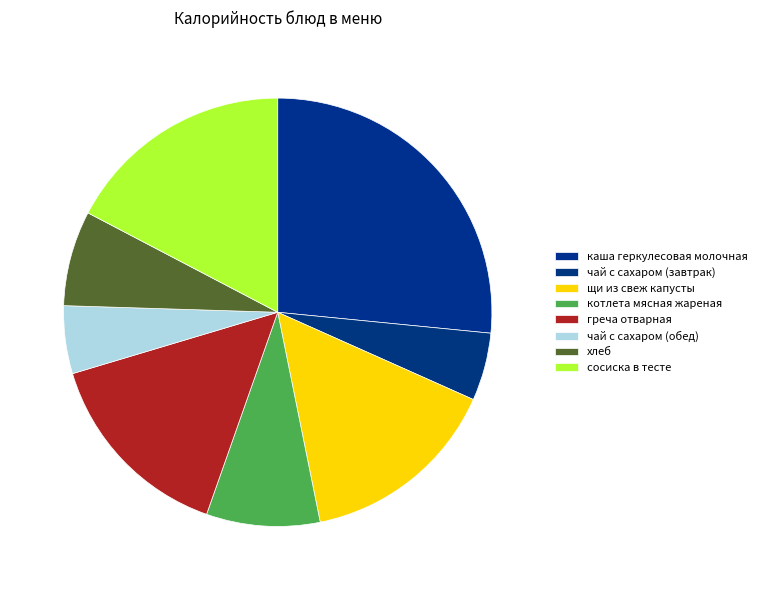

Between котлета мясная жареная and каша геркулесовая молочная, which is larger?

каша геркулесовая молочная